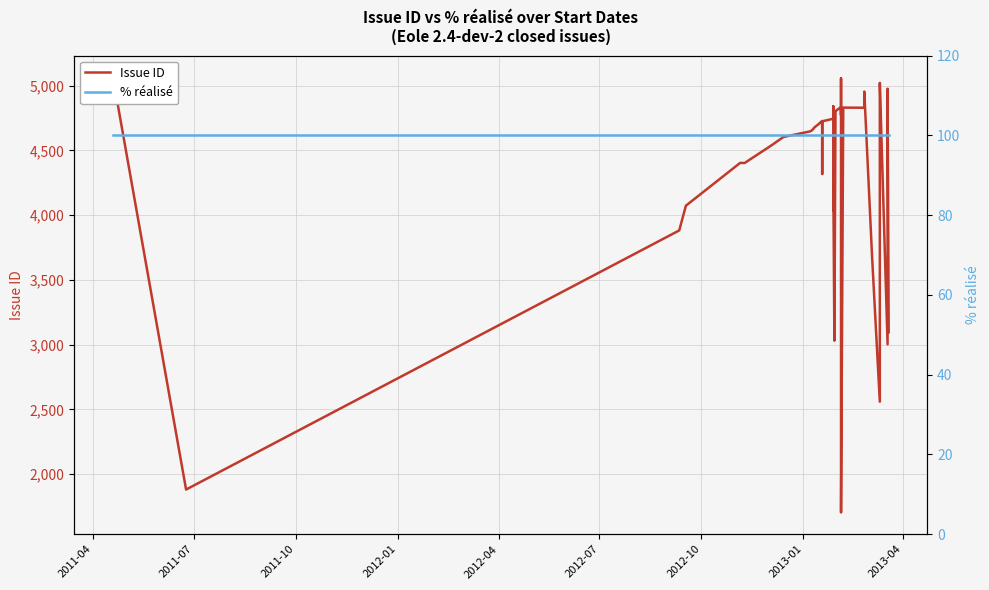

What is the average value of the % réalisé series?

100